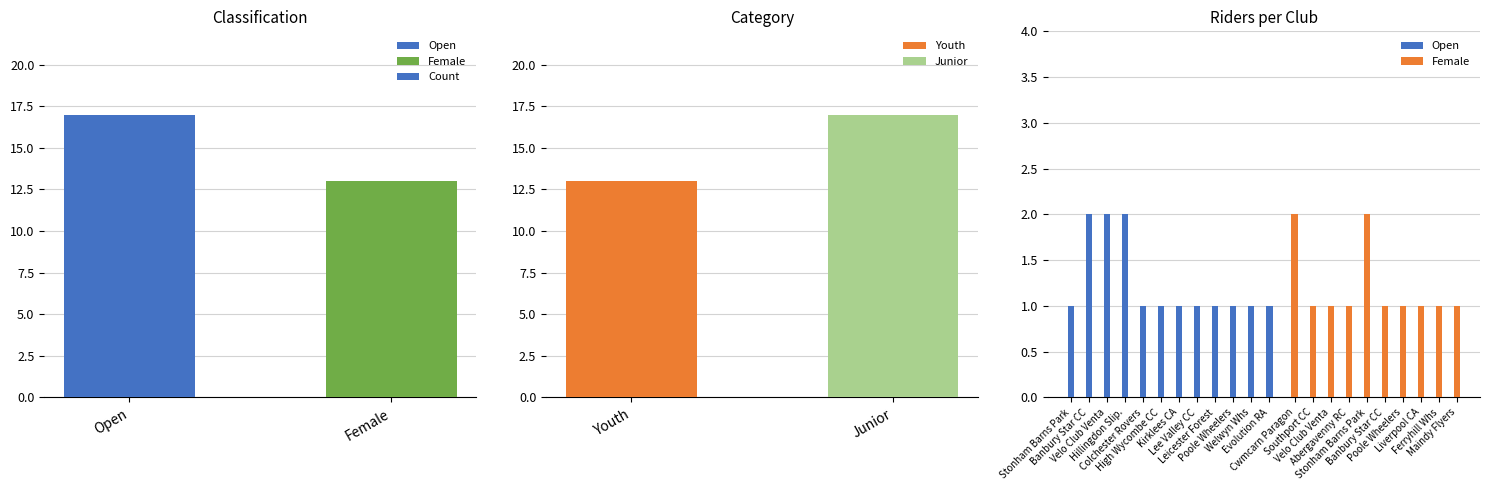

At which category does the chart reach its peak across all series?

Banbury Star CC